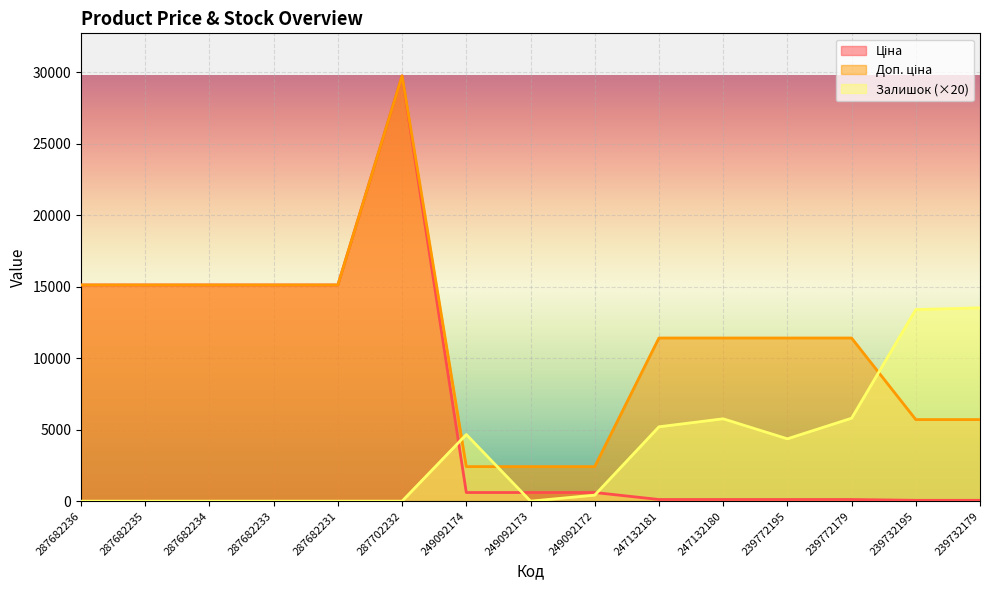

What value does the Залишок series have at 249092172?

420.0